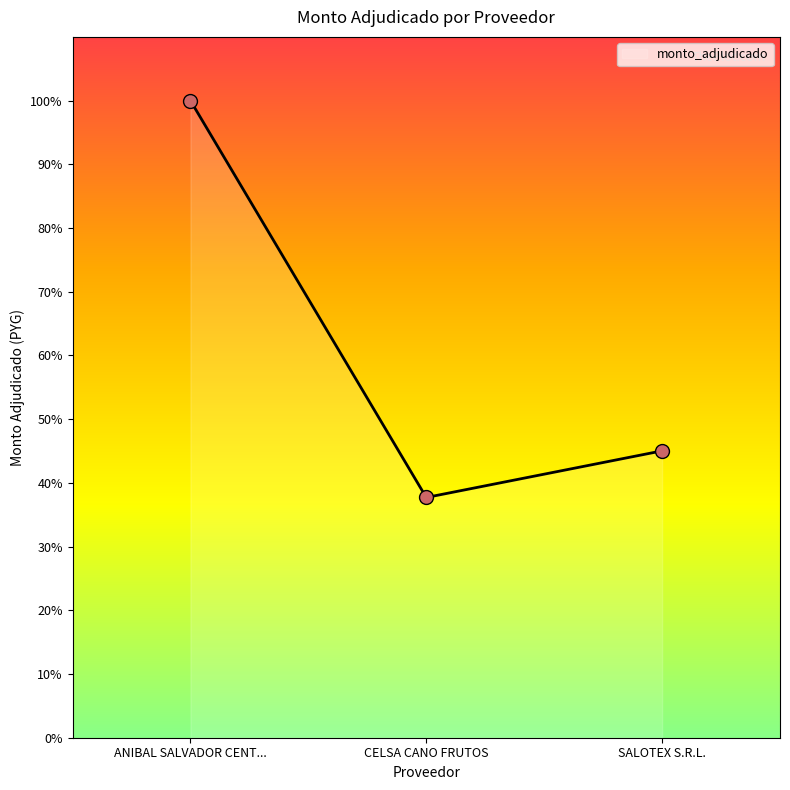

What is the ratio of the value at SALOTEX S.R.L. to the value at CELSA CANO FRUTOS?

1.2